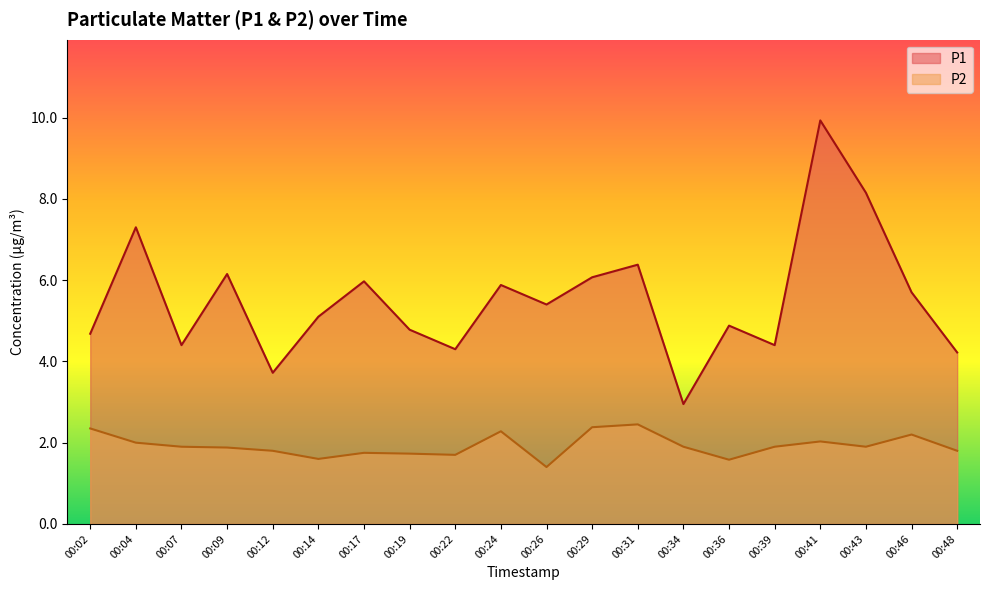

True or false: P2 and P1 intersect in this chart.

False